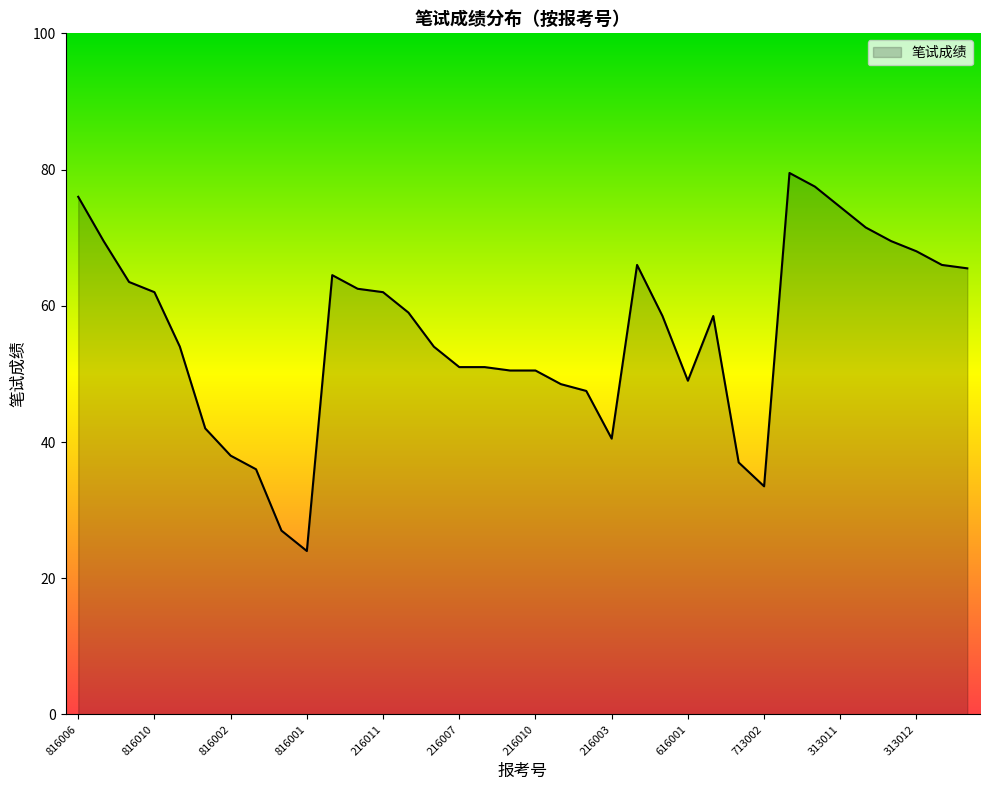

Reading left to right, extract all data points from this chart.

76.0	69.5	63.5	62.0	54.0	42.0	38.0	36.0	27.0	24.0	64.5	62.5	62.0	59.0	54.0	51.0	51.0	50.5	50.5	48.5	47.5	40.5	66.0	58.5	49.0	58.5	37.0	33.5	79.5	77.5	74.5	71.5	69.5	68.0	66.0	65.5